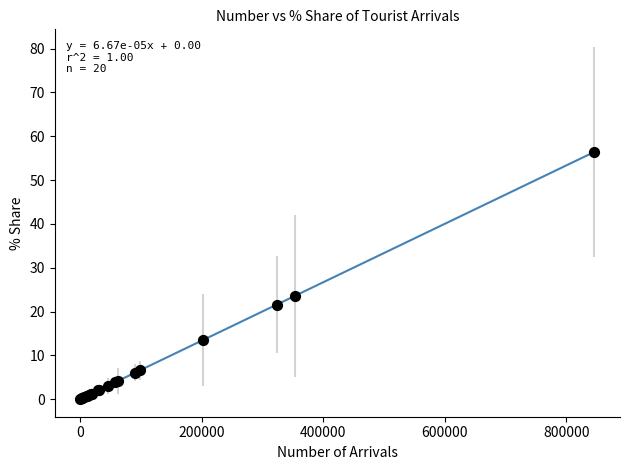

What Y value in the scatter plot is closest to 28?

23.6